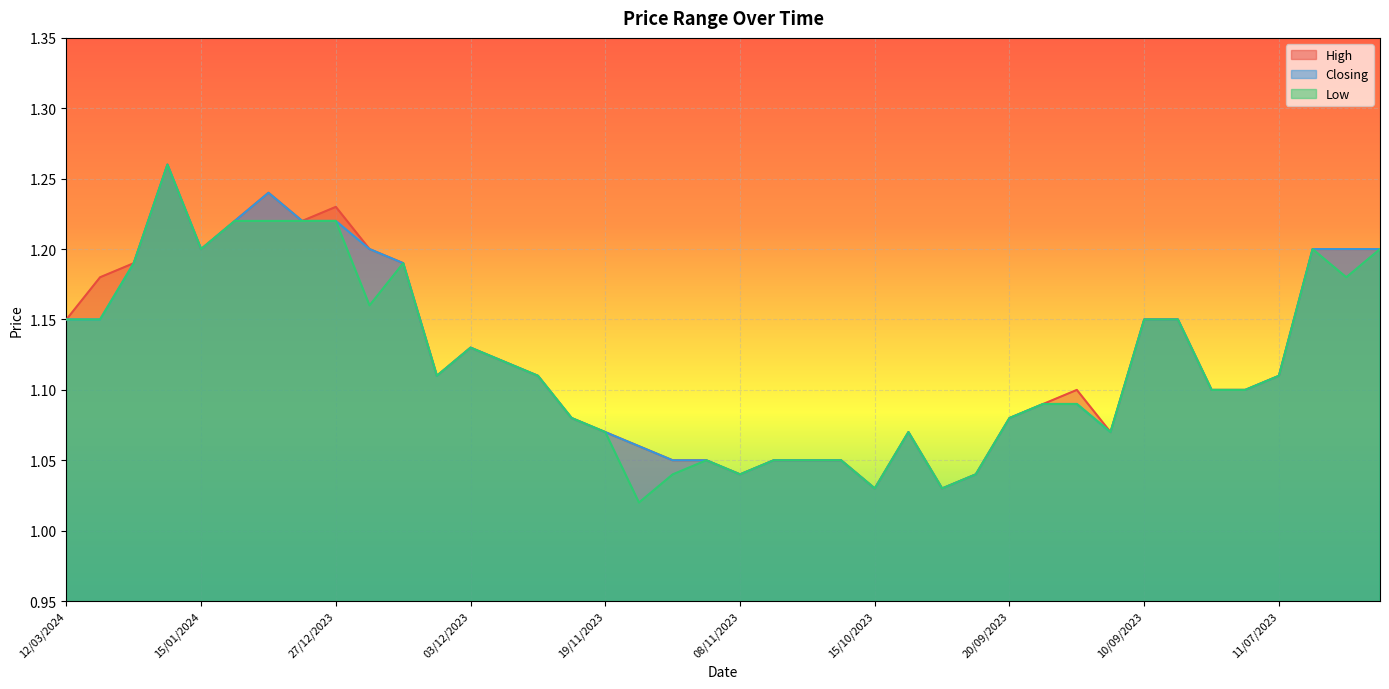

What is the difference between the maximum and minimum values in the Low series?

0.2